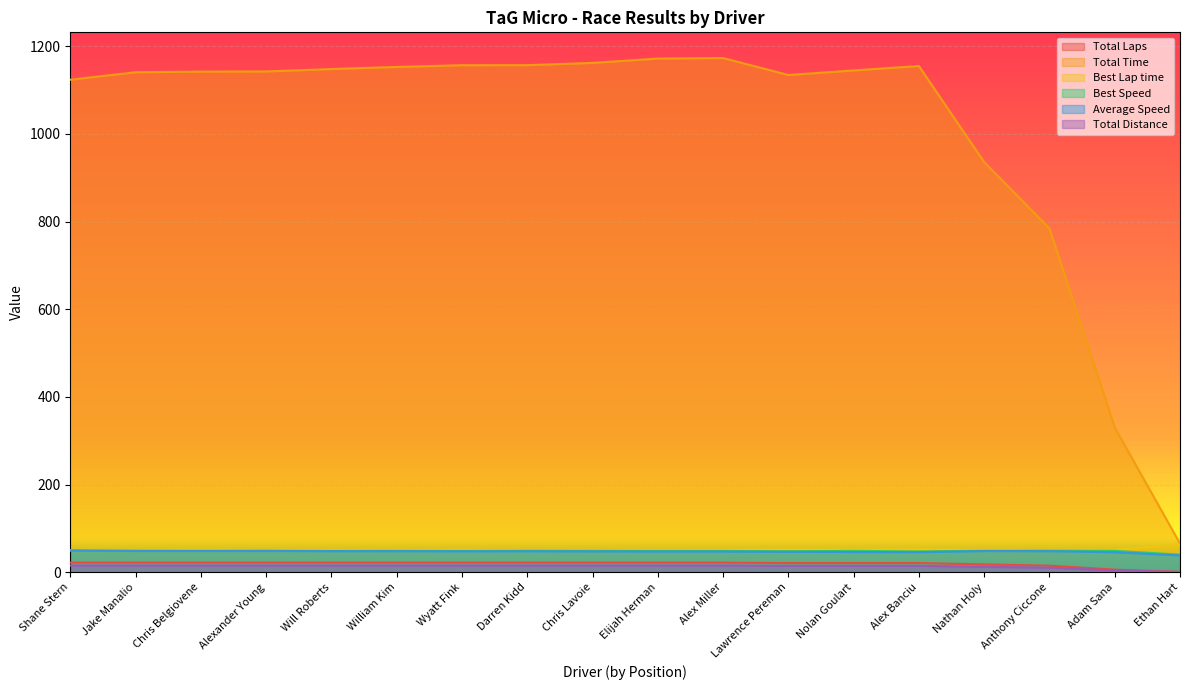

What is the minimum value shown in the chart?

0.7